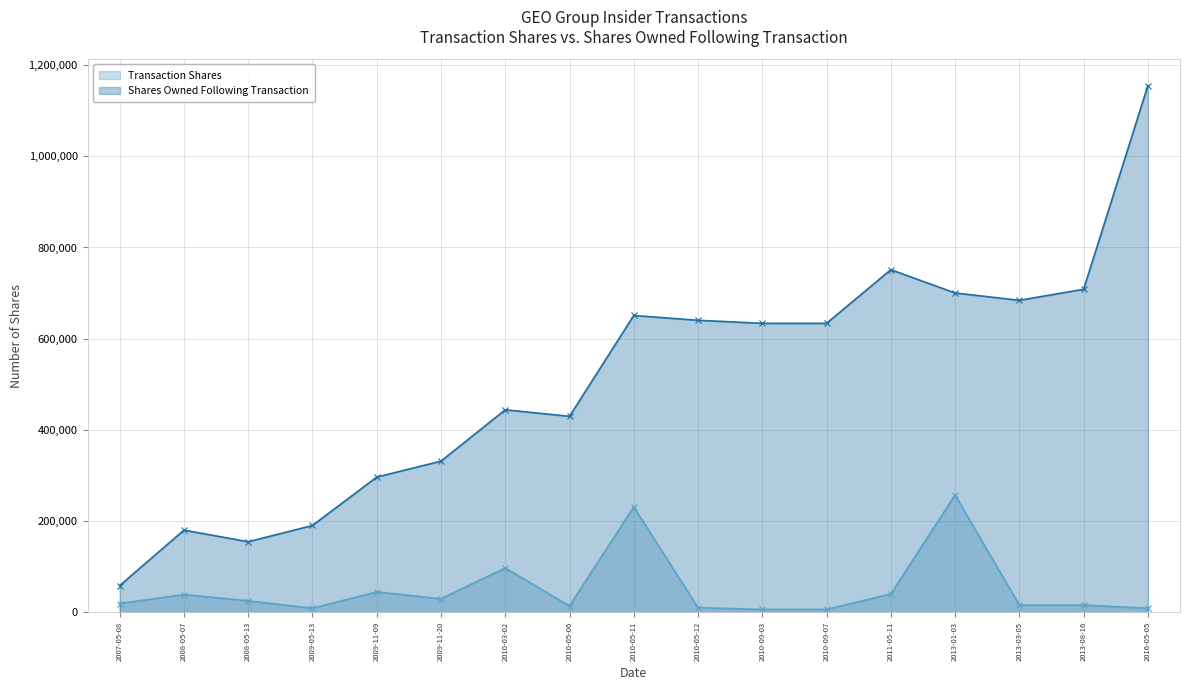

Which series has the widest spread of values?

Shares Owned Following Transaction